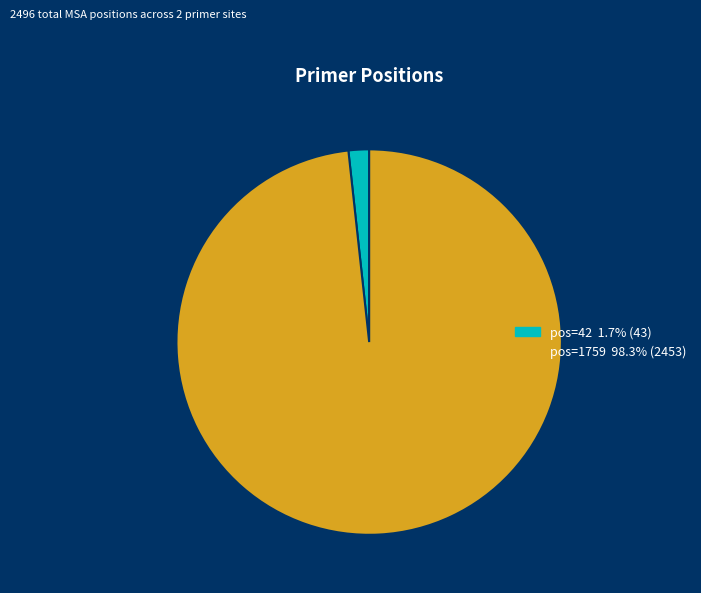

Does any single category account for the majority?

Yes